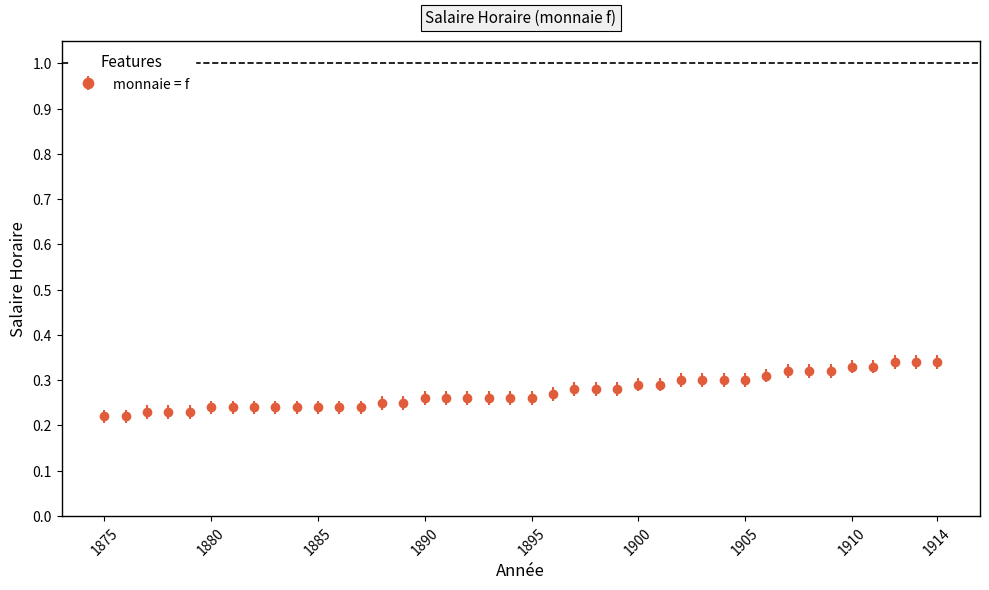

Count the values in the range 0 to 1.

40